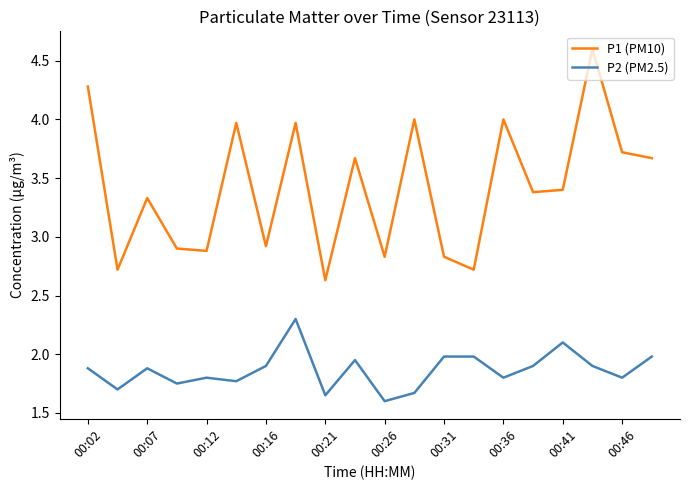

Which series has the largest total across all categories?

P1 (PM10)